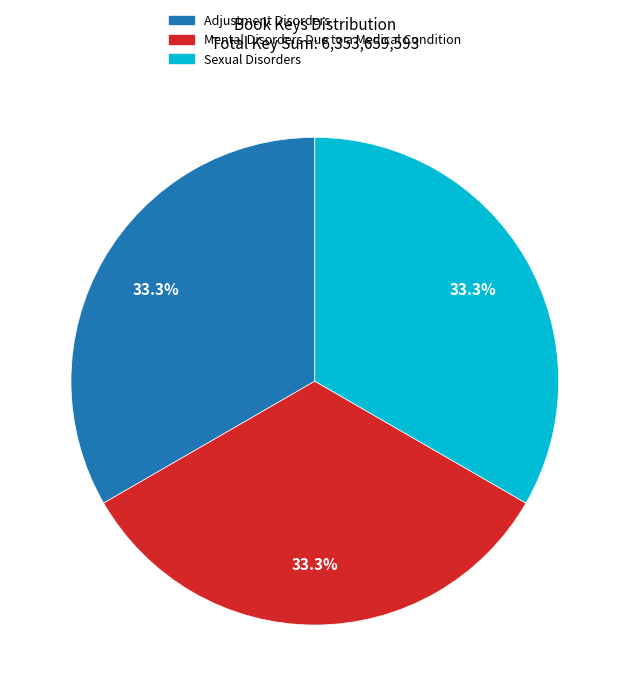

How many segments does this pie chart have?

3